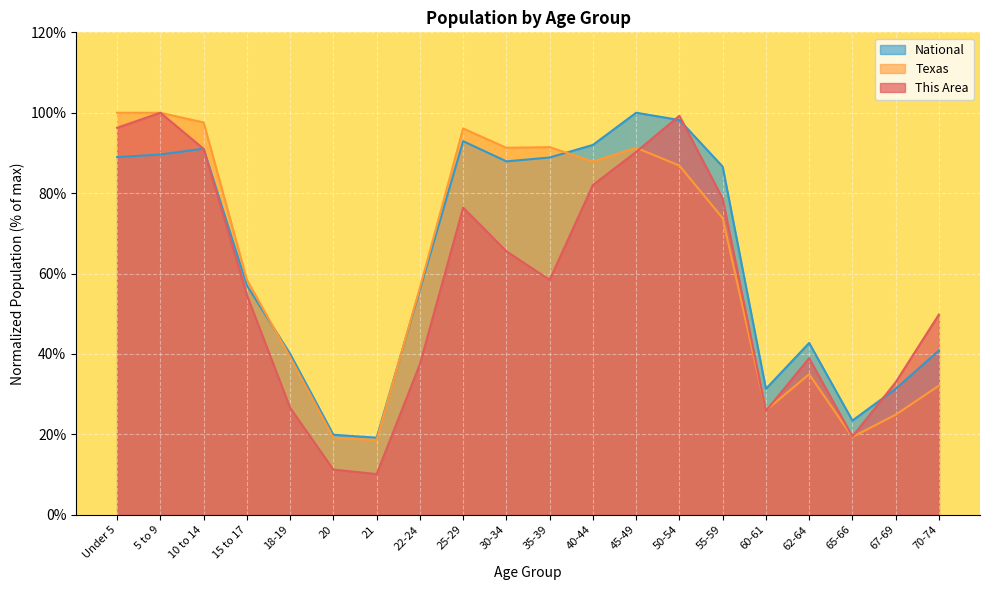

How many data points in National are above 86?

10